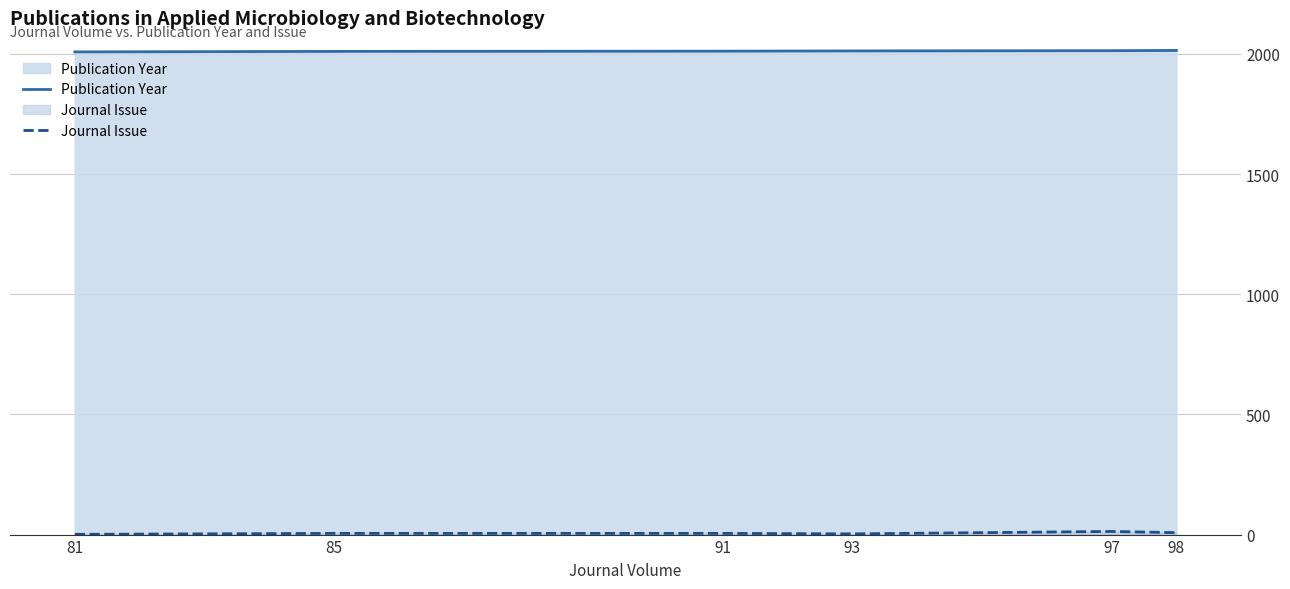

At which label is Publication Year closest to 2011?

91